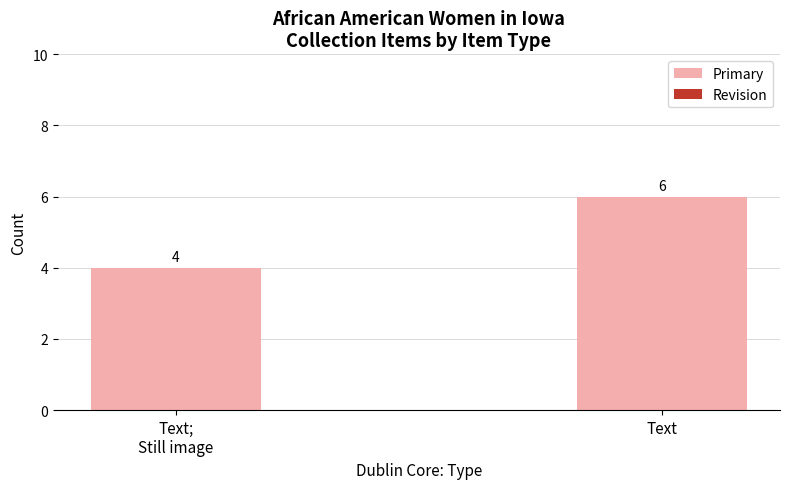

True or false: the data shows 10 at Text.

False